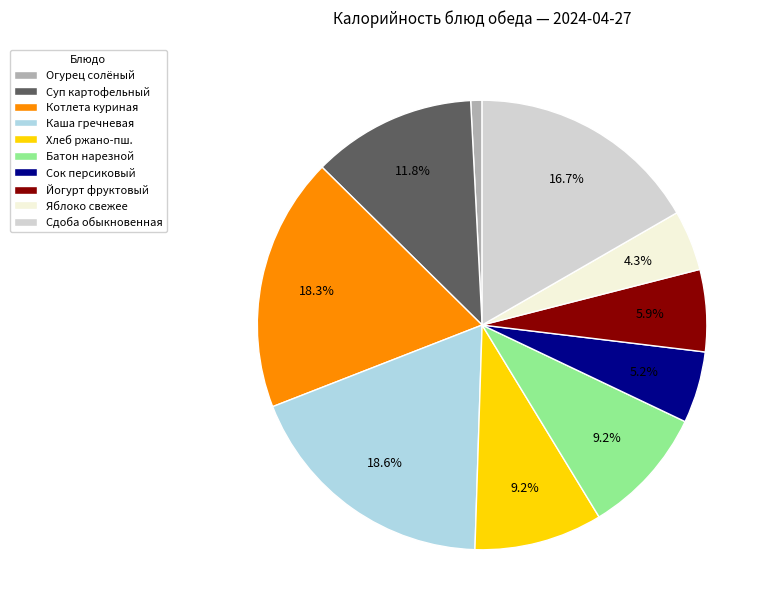

Which has a higher value, Хлеб ржано-пш. or Суп картофельный?

Суп картофельный